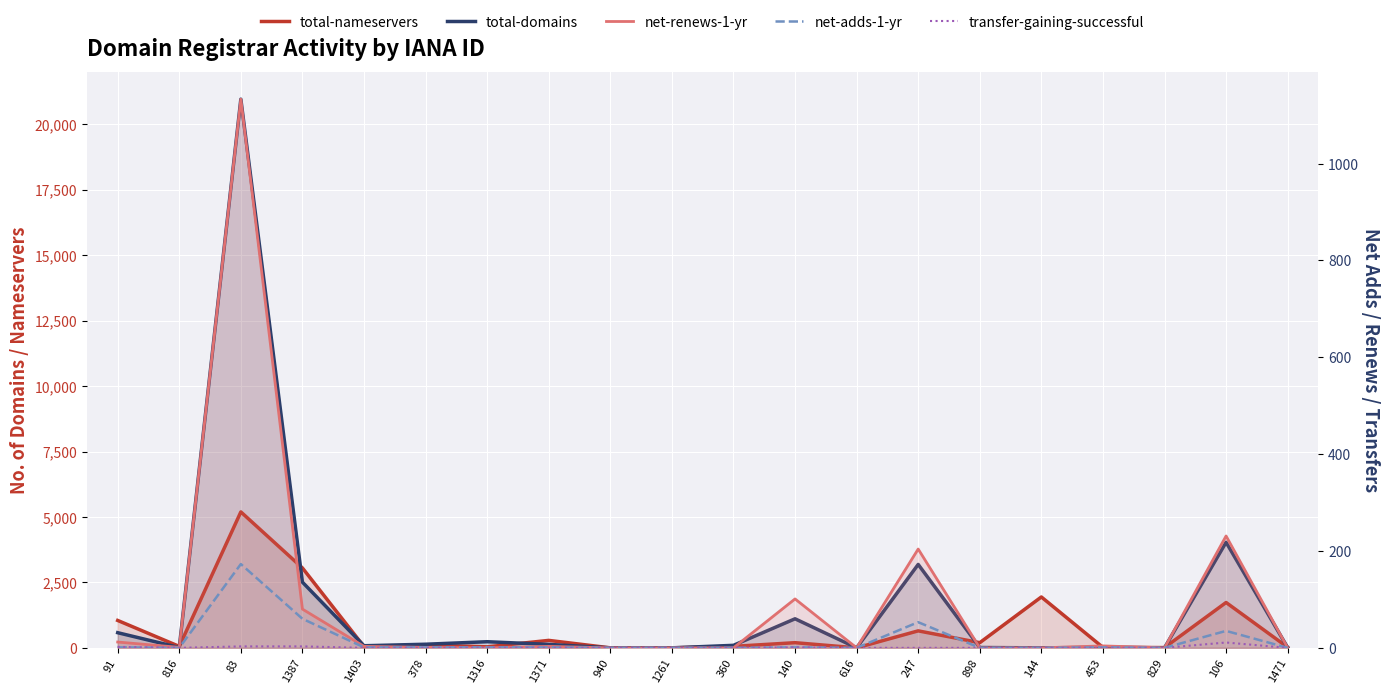

What is the difference between the second highest and second lowest values in the total-nameservers series?

3052